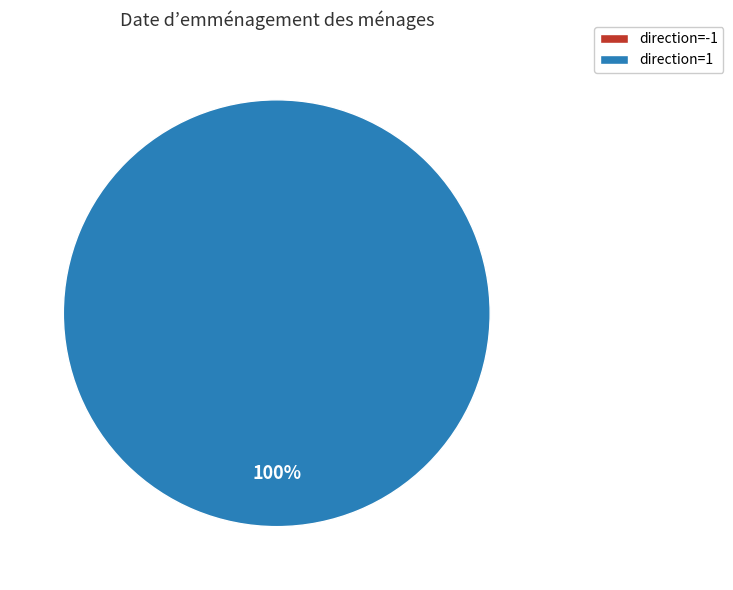

Combined, do direction=1 and direction=-1 account for over 50%?

Yes